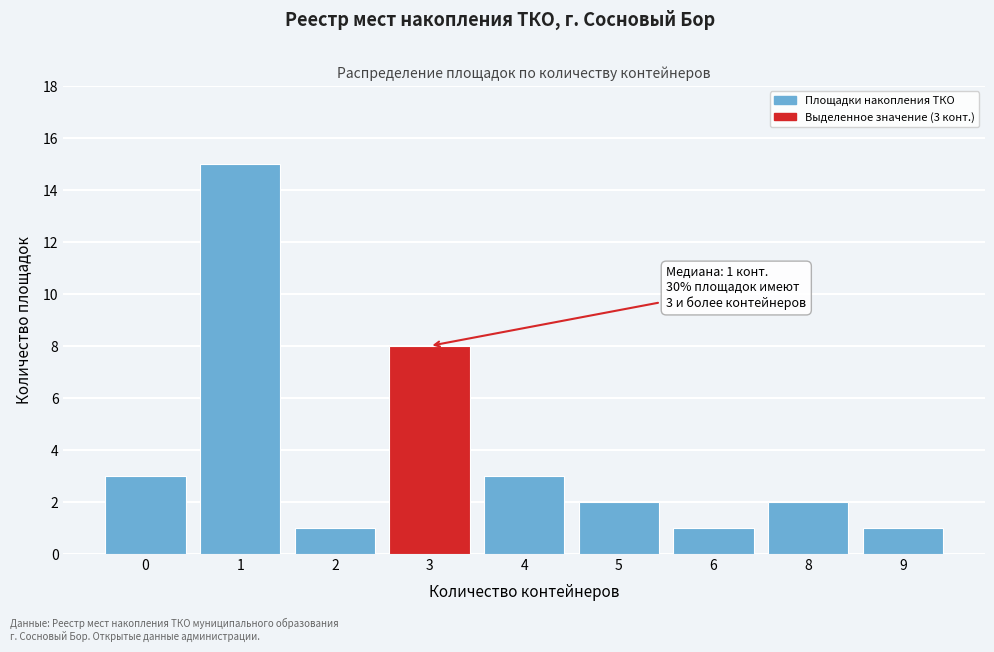

Reading right to left, list all the values displayed in this chart.

1	2	1	2	3	8	1	15	3